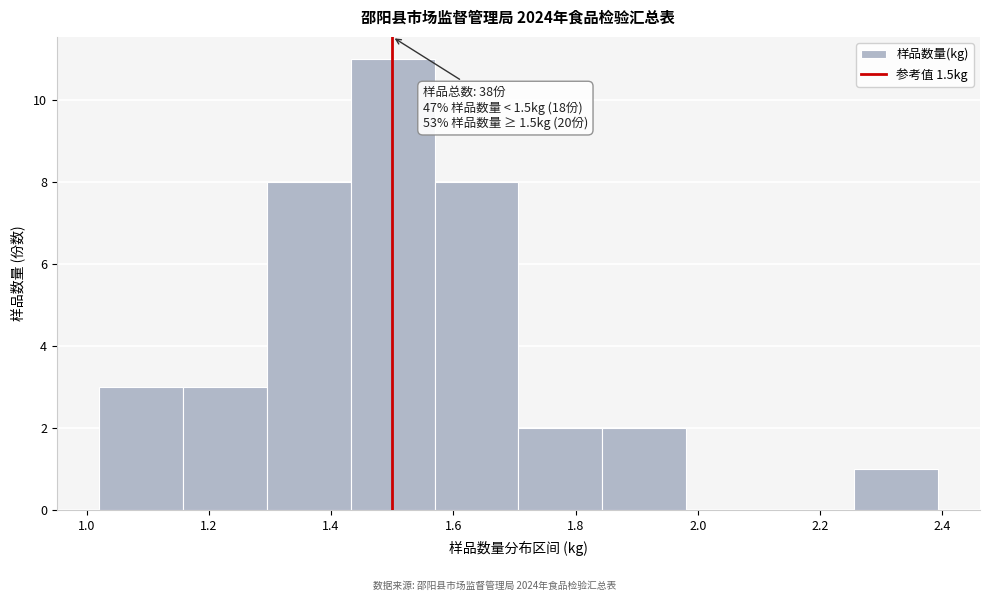

Over which range of the x-axis is the bar tallest?

1.44 to 1.56